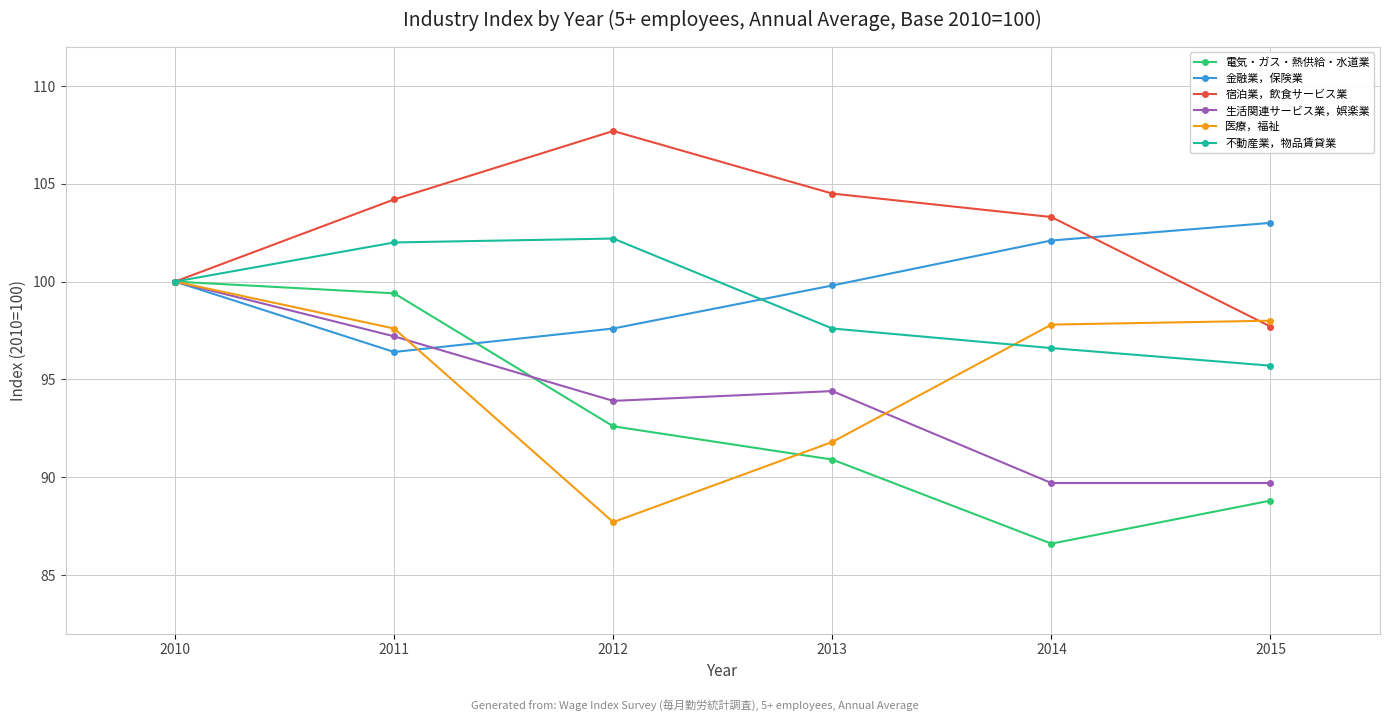

Is it true that 生活関連サービス業，娯楽業 equals 89.7 at 2015?

True